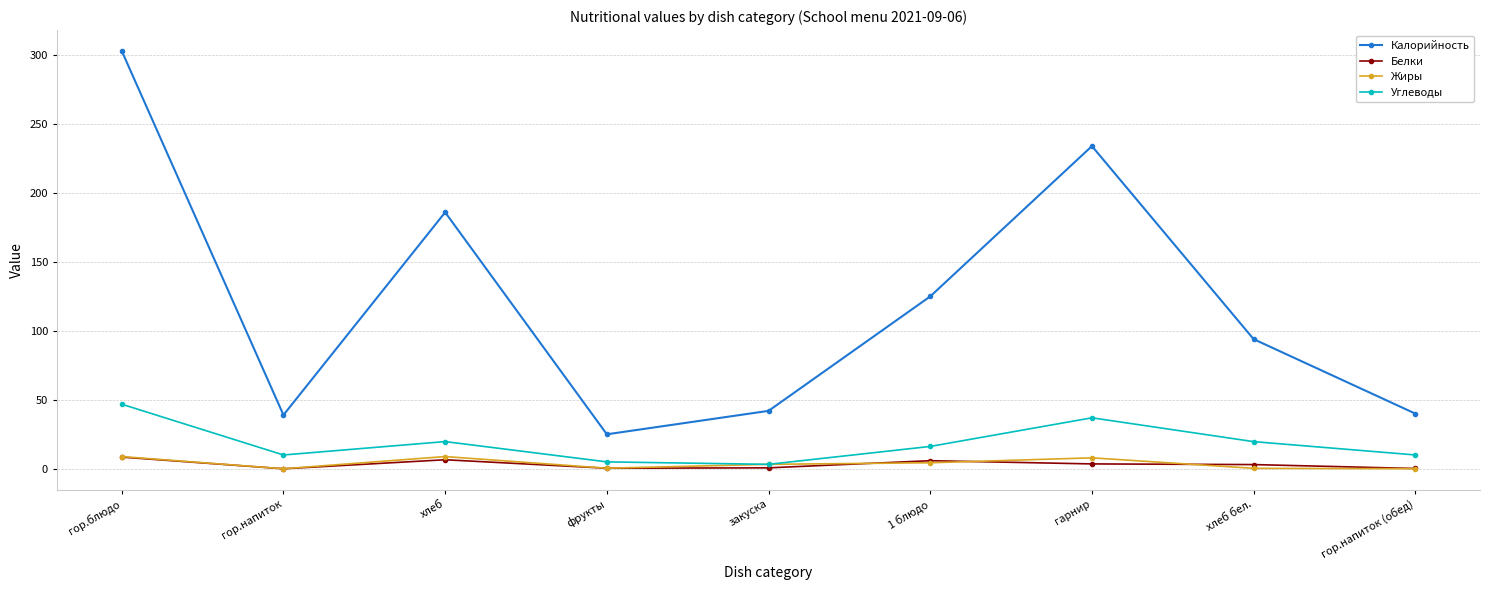

What is the sum of the Жиры values at хлеб and гарнир?

16.8